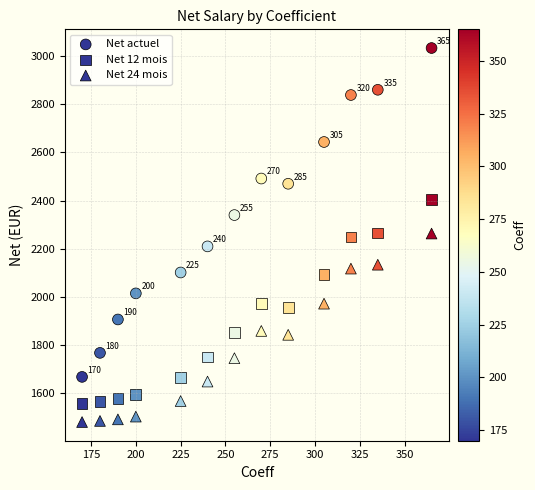

How many data points are displayed?

39